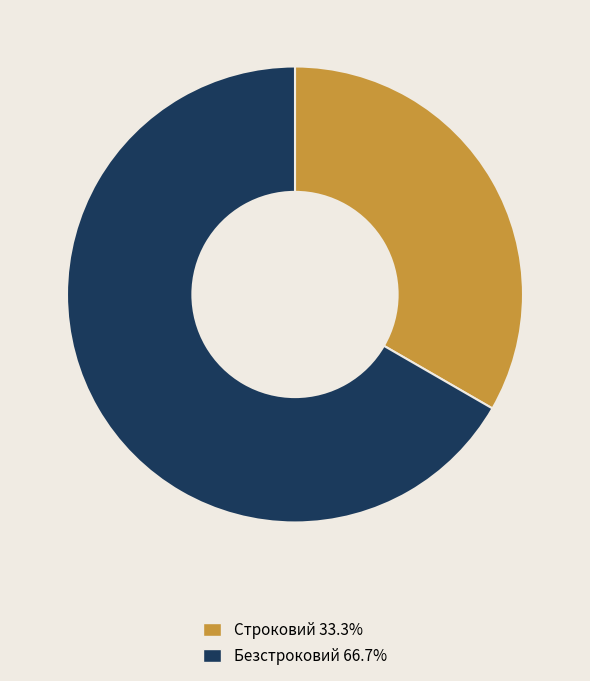

Which has a higher value, Строковий or Безстроковий?

Безстроковий